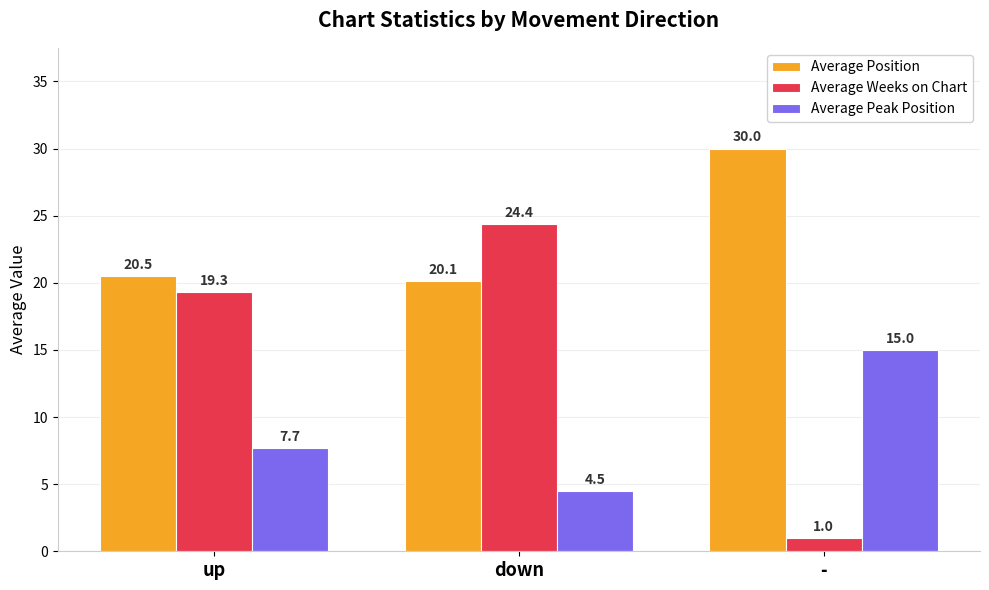

The value of Average Position at up is 20.5. True or false?

True